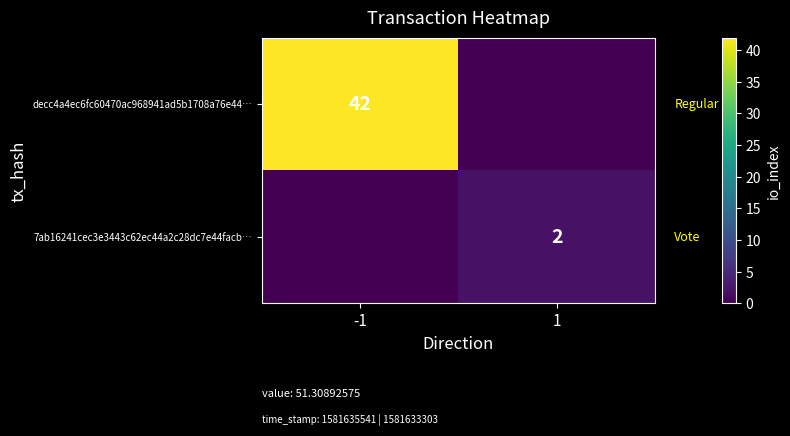

At which category does the chart reach its peak across all series?

-1